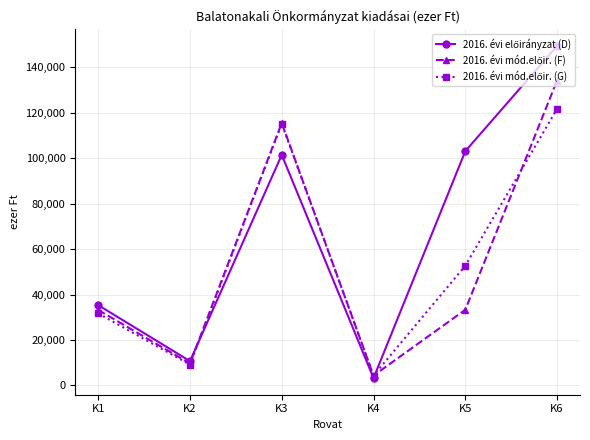

What is the minimum value shown in the chart?

3250